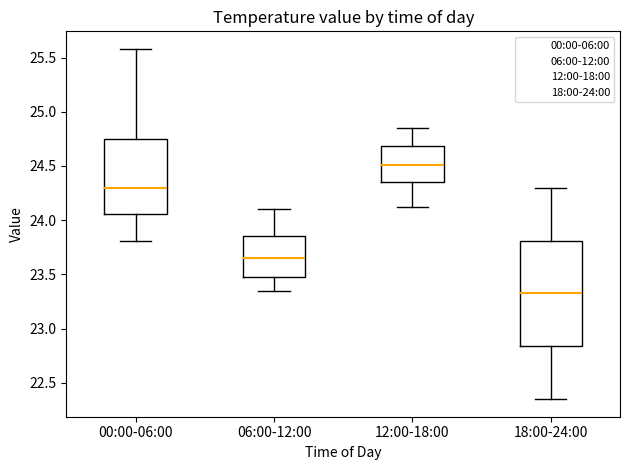

Where is the upper edge of the box for 06:00-12:00 on the y-axis? The values are not printed on the chart, so give them approximately, as read against the axis.

23.85